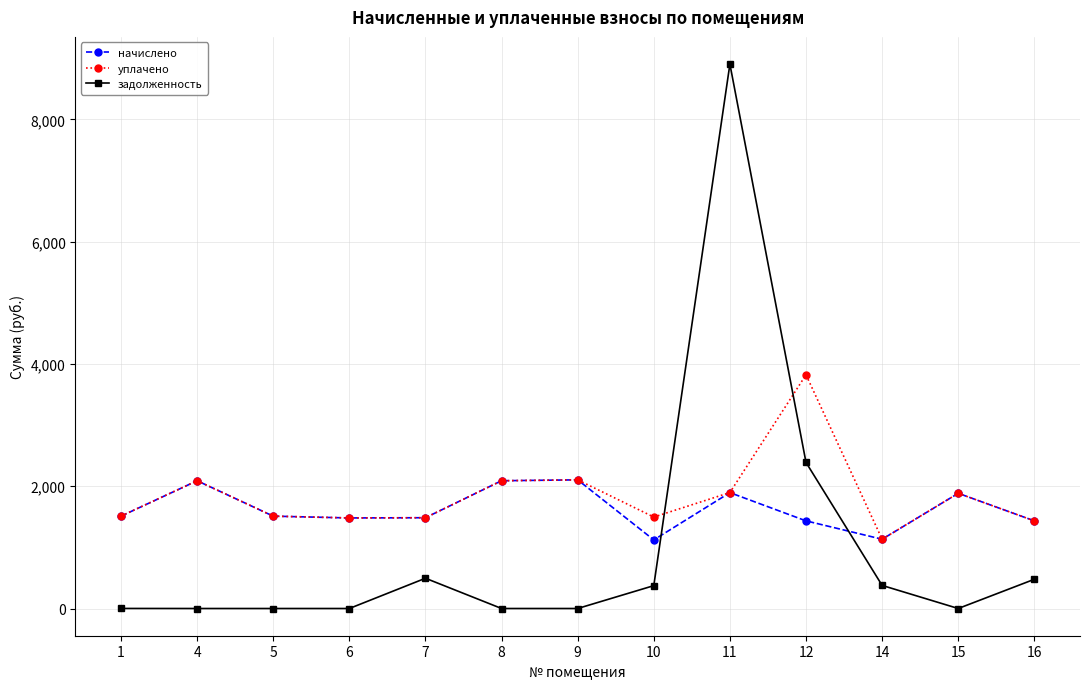

Rank the series by their maximum value, from lowest to highest.

начислено, уплачено, задолженность